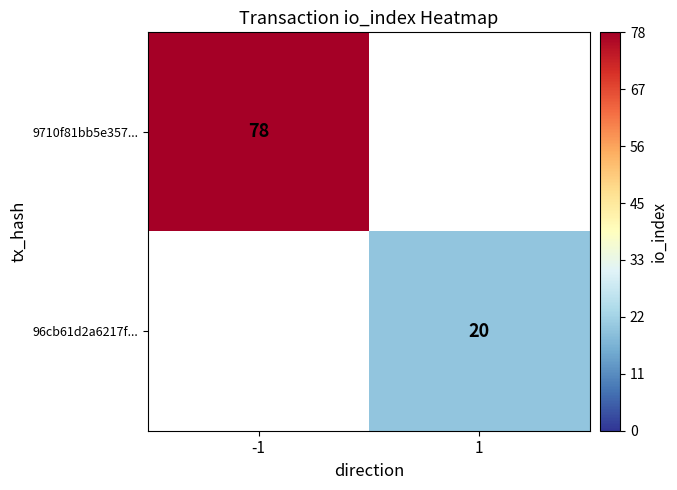

Is it true that 9710f81bb5e357... equals 78 at -1?

True